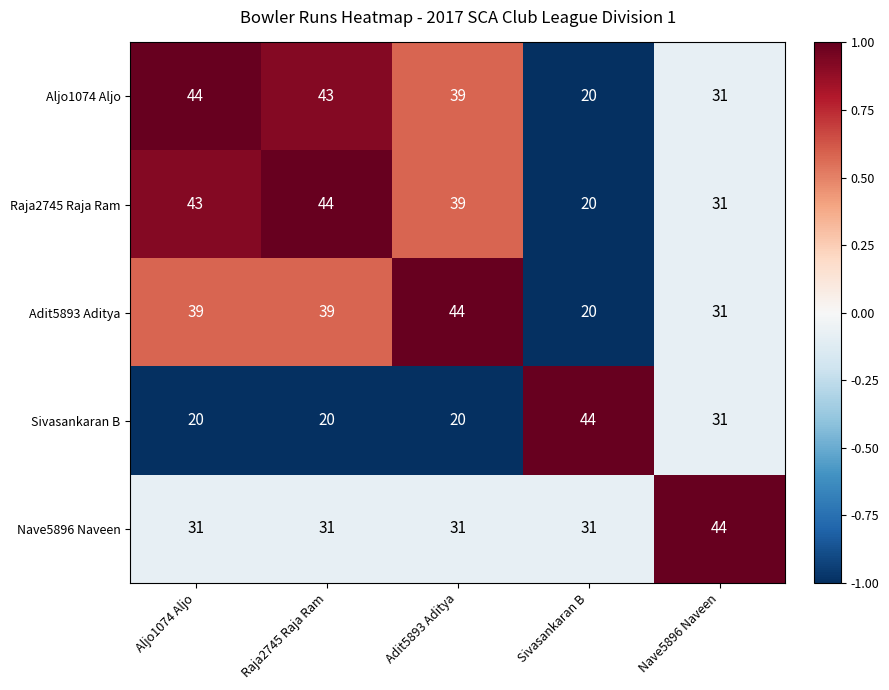

What is the difference between the highest and lowest values at Raja2745 Raja Ram?

24